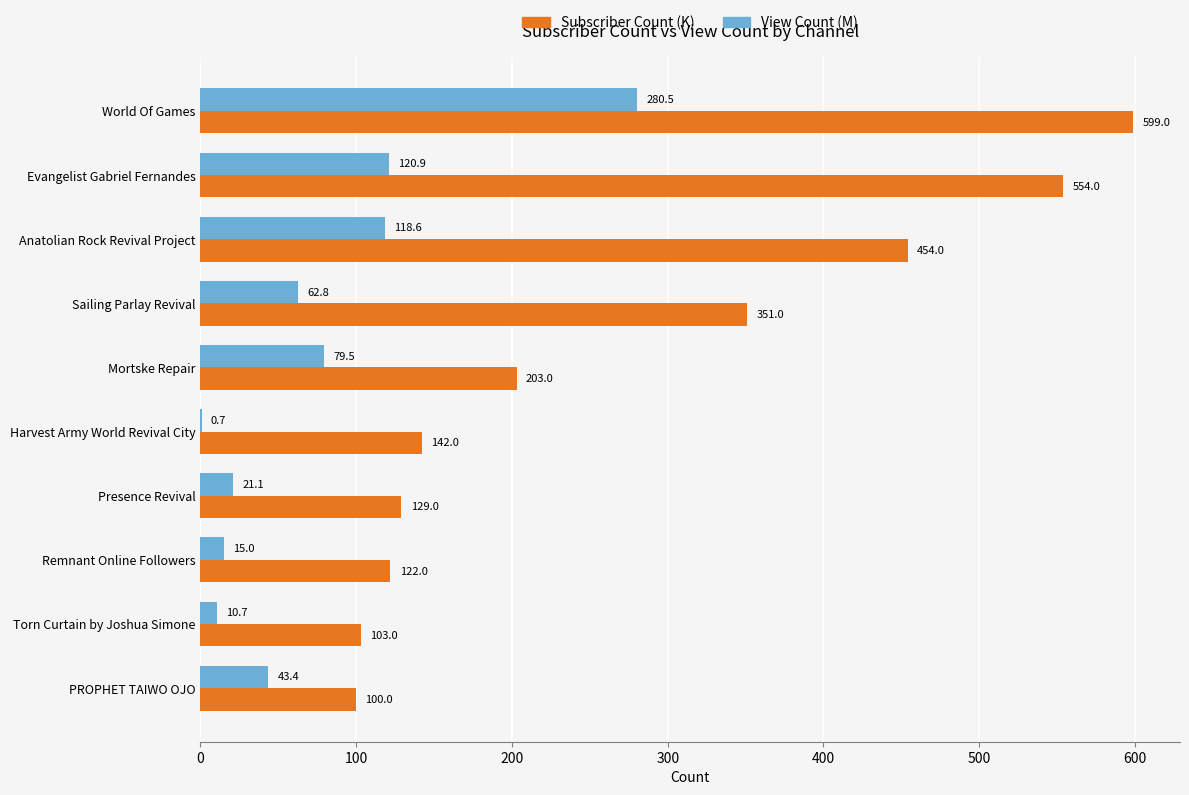

What is the sum of all View Count (M) values?

753.1